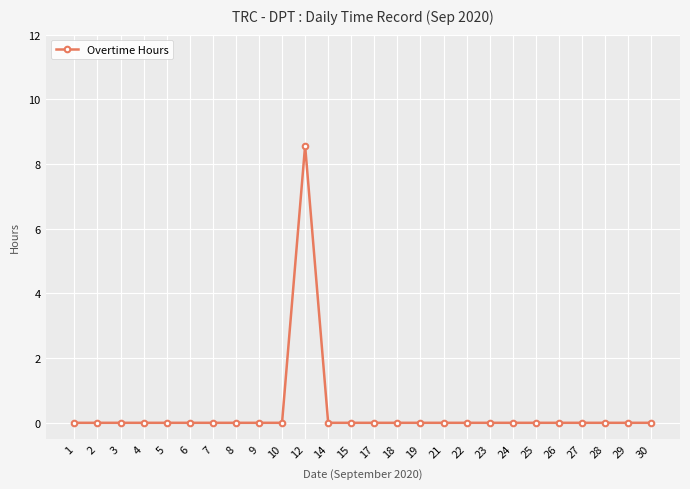

Which label corresponds to the largest value in the chart?

12